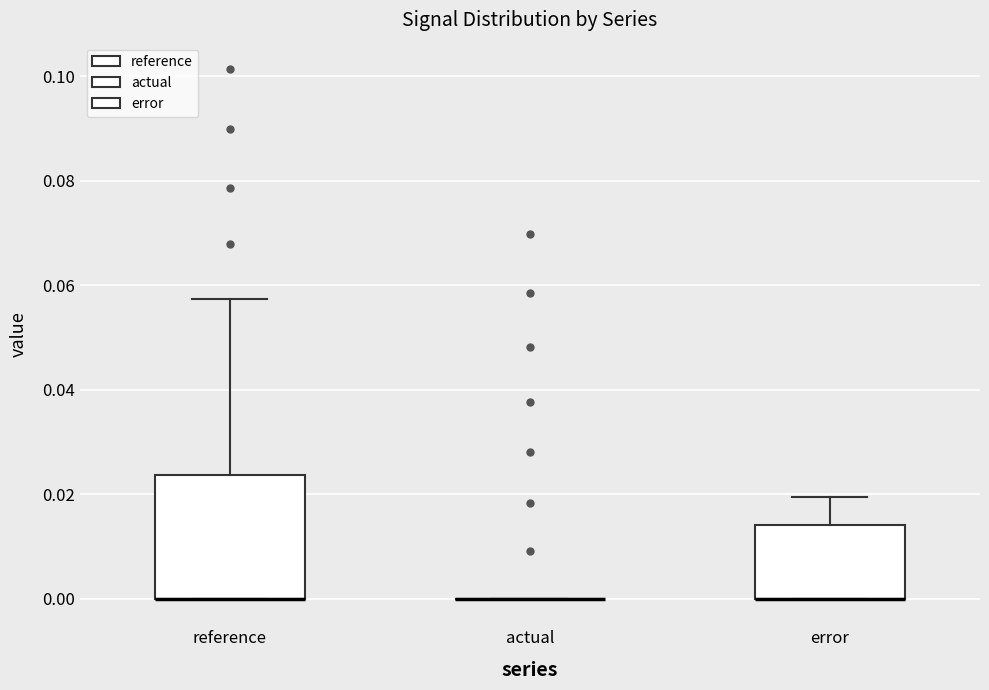

Comparing the boxes themselves (not the whiskers), which one is the tallest?

reference